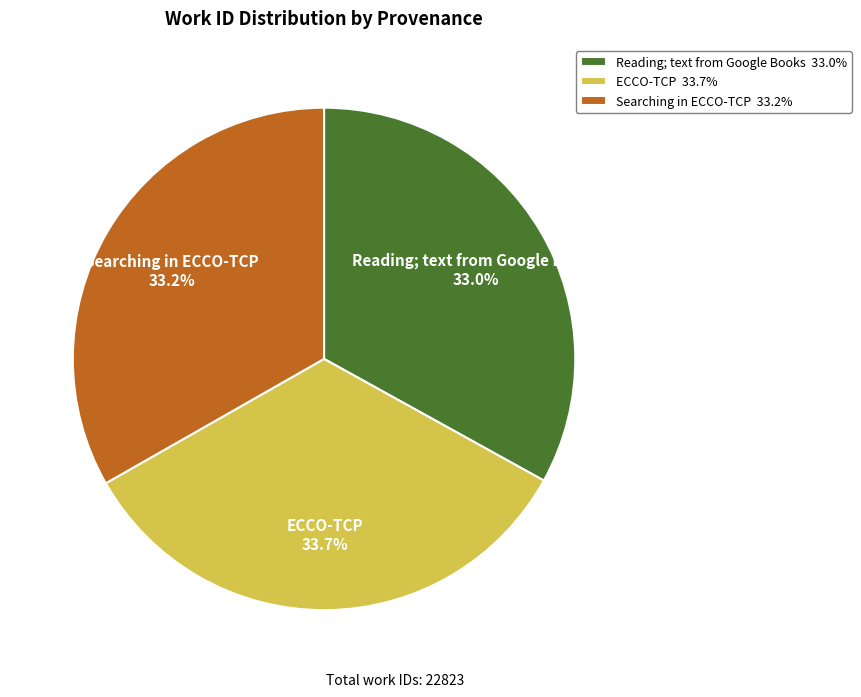

Is the sum of Reading; text from Google Books 33.0% and Searching in ECCO-TCP 33.2% greater than half?

Yes